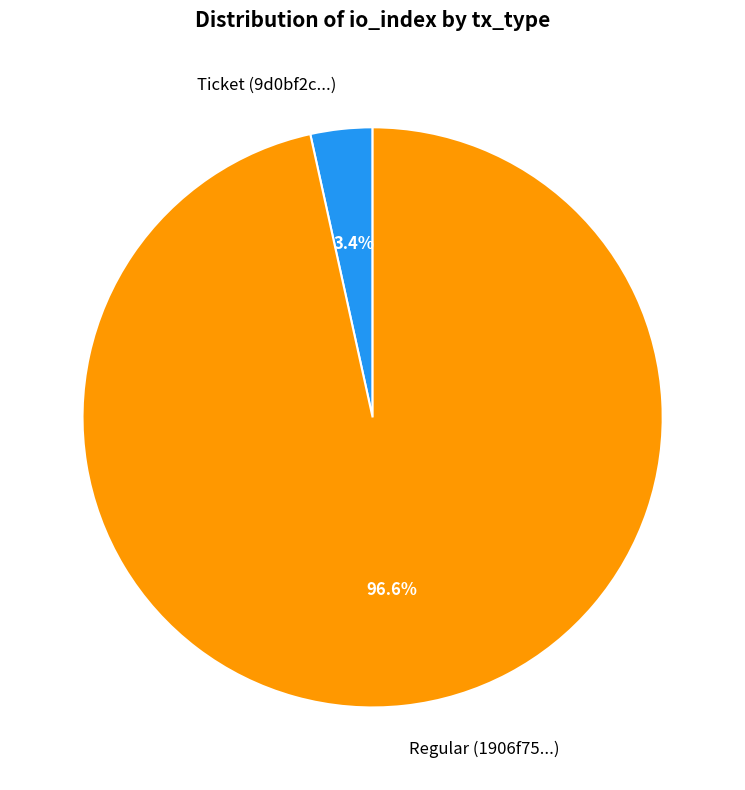

Which slice is the largest?

Regular (1906f75...)